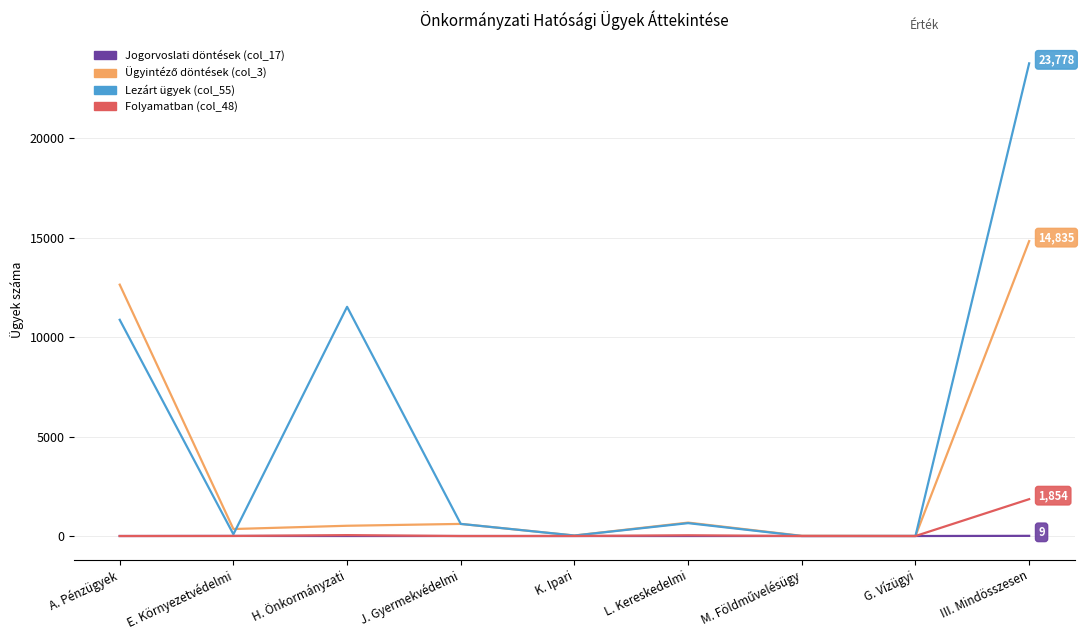

How many lines are shown in the chart?

4